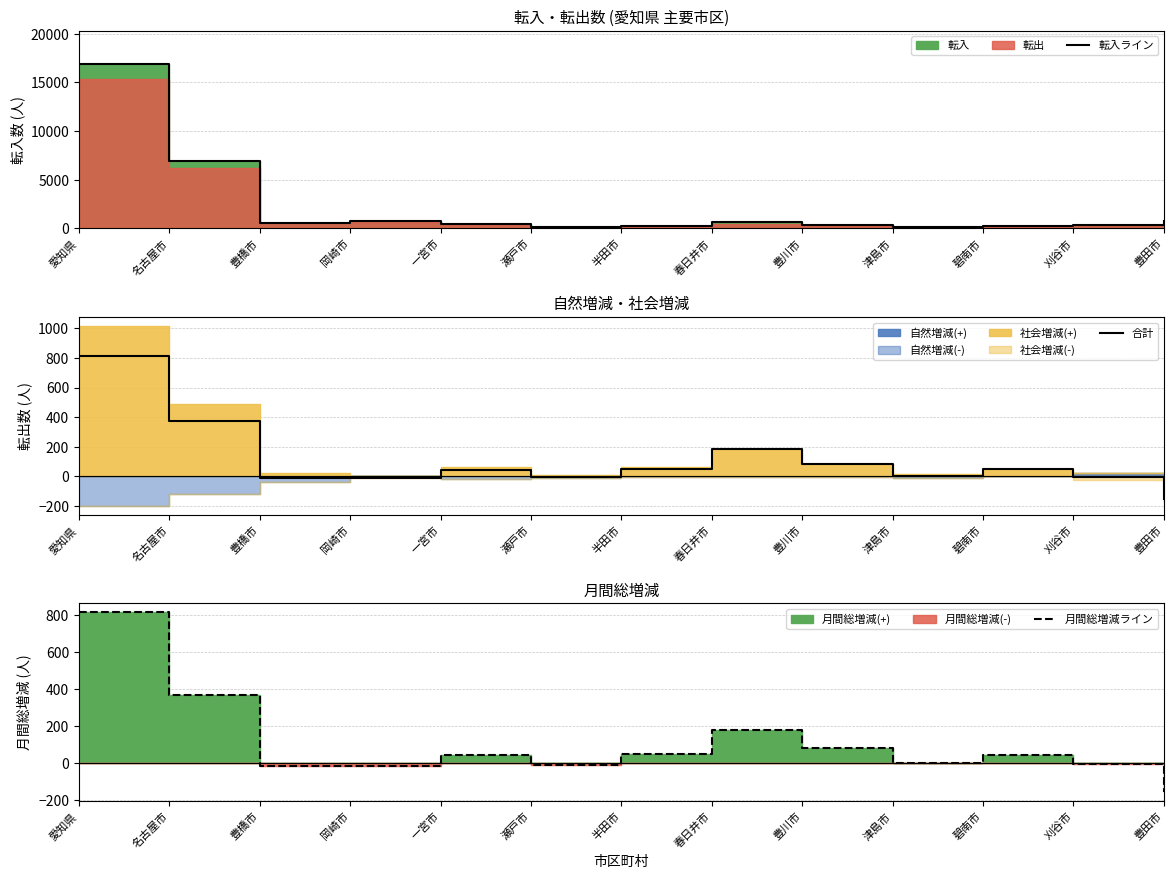

What is the difference between the 月間総増減ライン values at 豊川市 and 瀬戸市?

89